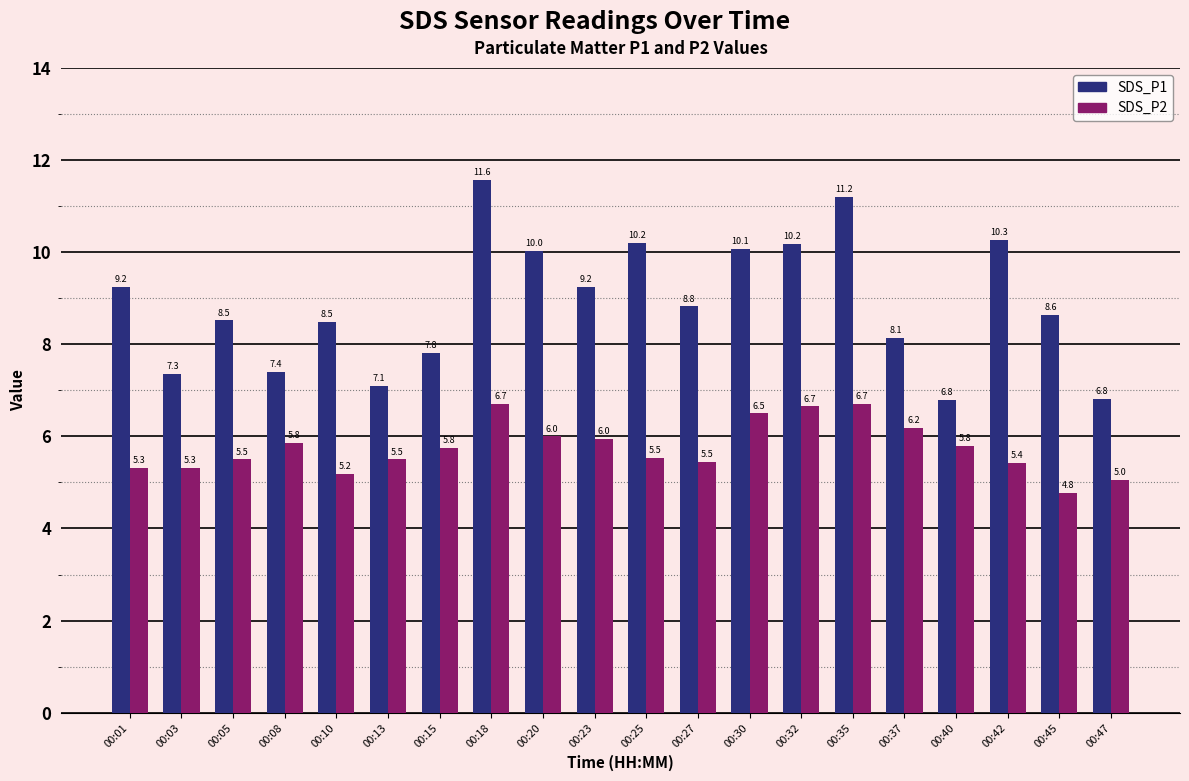

What is the spread (max minus min) of values at 00:40?

1.0